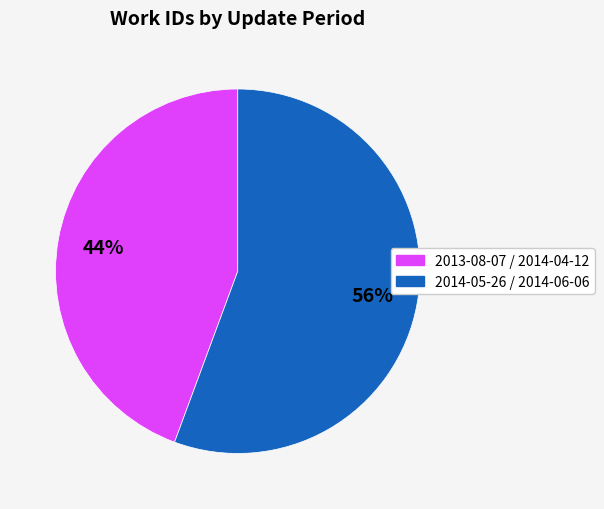

Is there any slice that represents more than half of the pie?

Yes